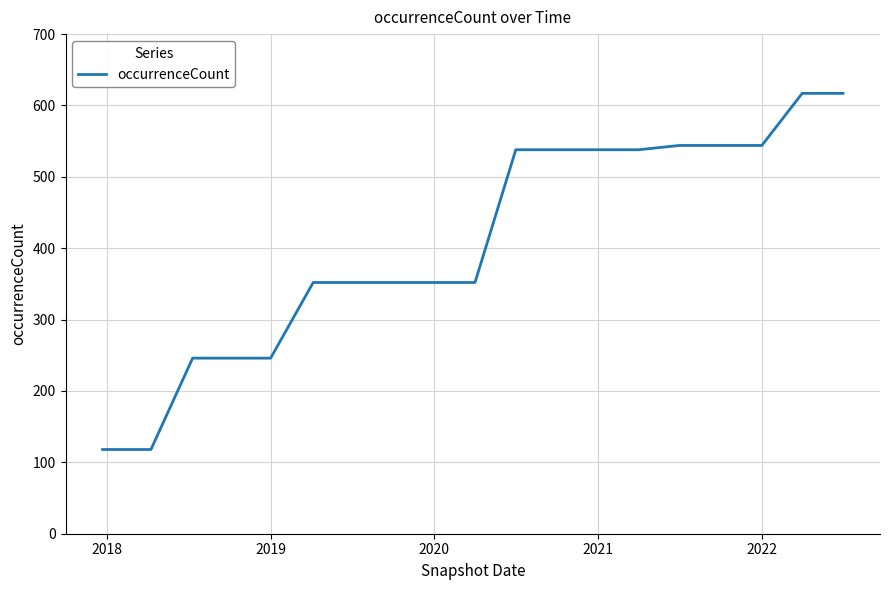

What is the maximum value shown in the chart?

617